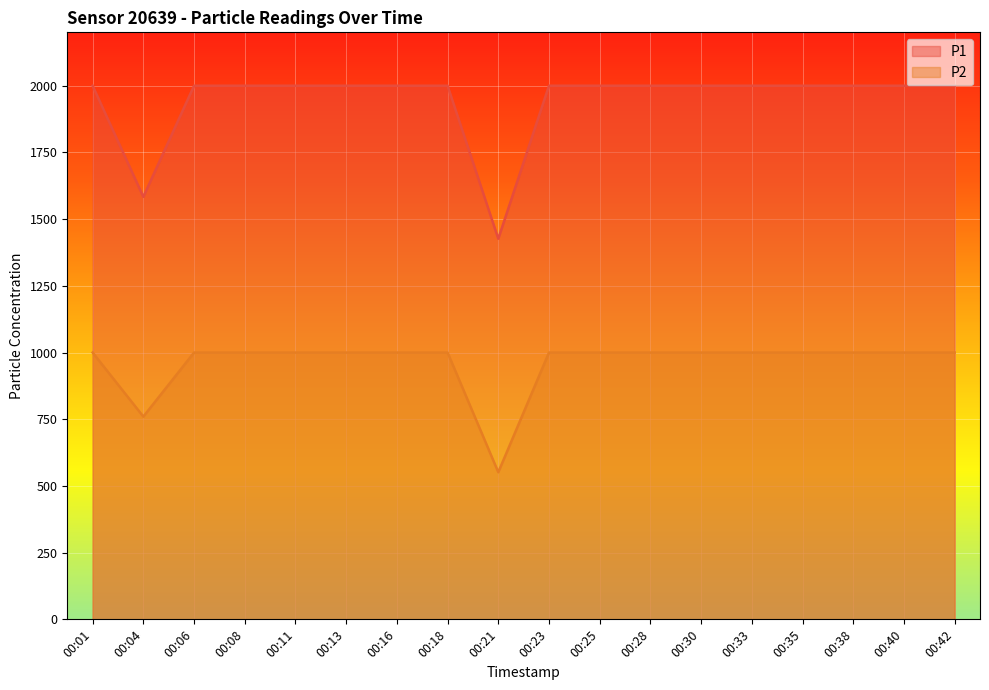

What is the value of the P1 point at the 2nd from the left?

1583.5